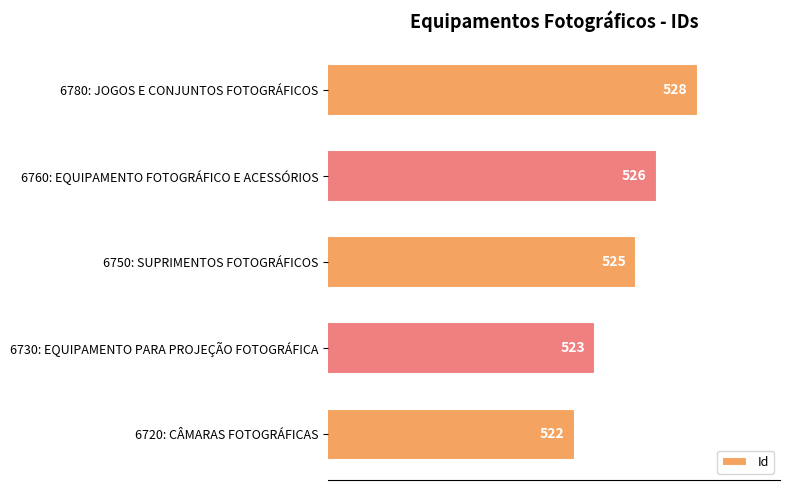

List the labels in order of value, largest first.

6780: JOGOS E CONJUNTOS FOTOGRÁFICOS, 6760: EQUIPAMENTO FOTOGRÁFICO E ACESSÓRIOS, 6750: SUPRIMENTOS FOTOGRÁFICOS, 6730: EQUIPAMENTO PARA PROJEÇÃO FOTOGRÁFICA, 6720: CÂMARAS FOTOGRÁFICAS